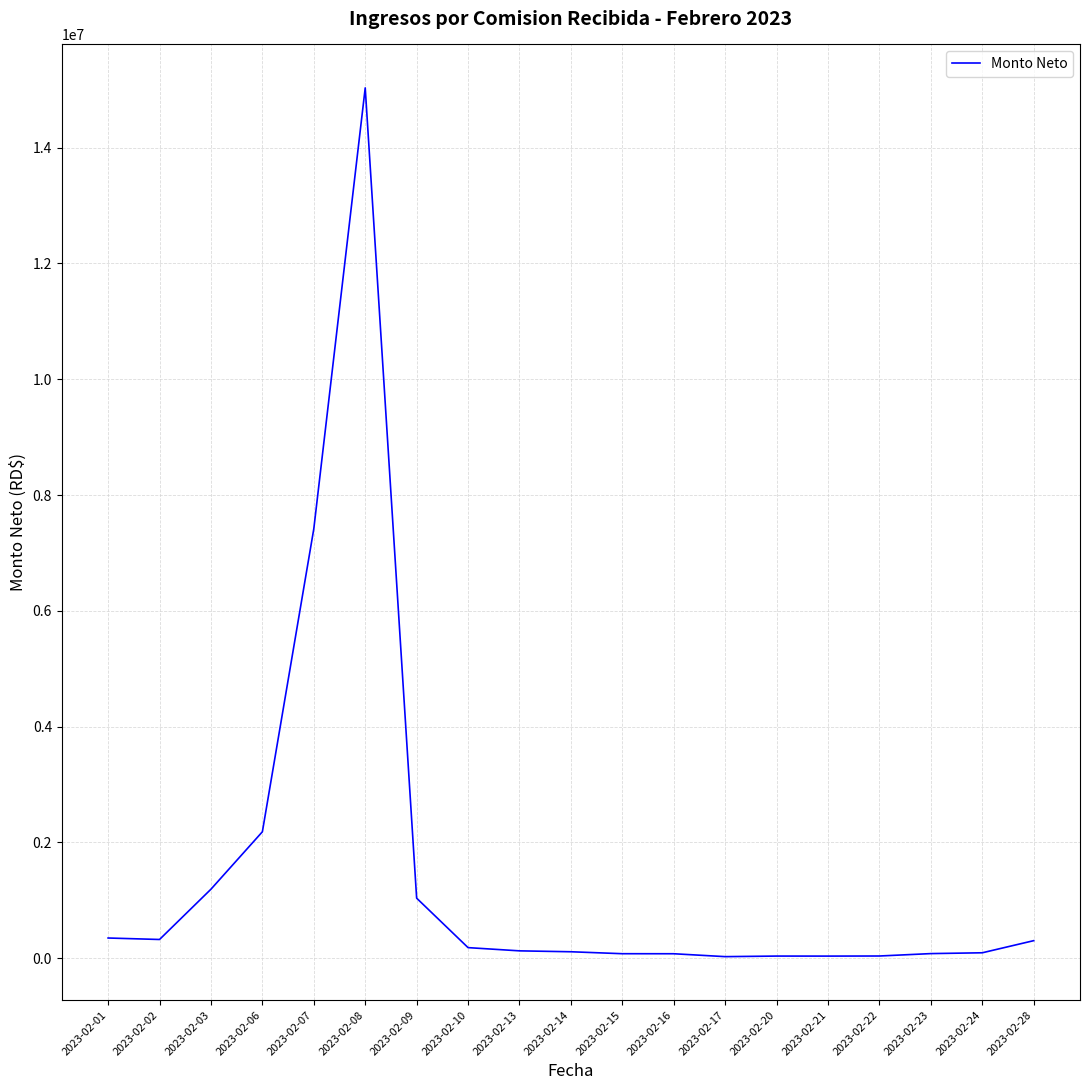

Approximately how many times larger is the value at 2023-02-07 compared to 2023-02-10?

40.4